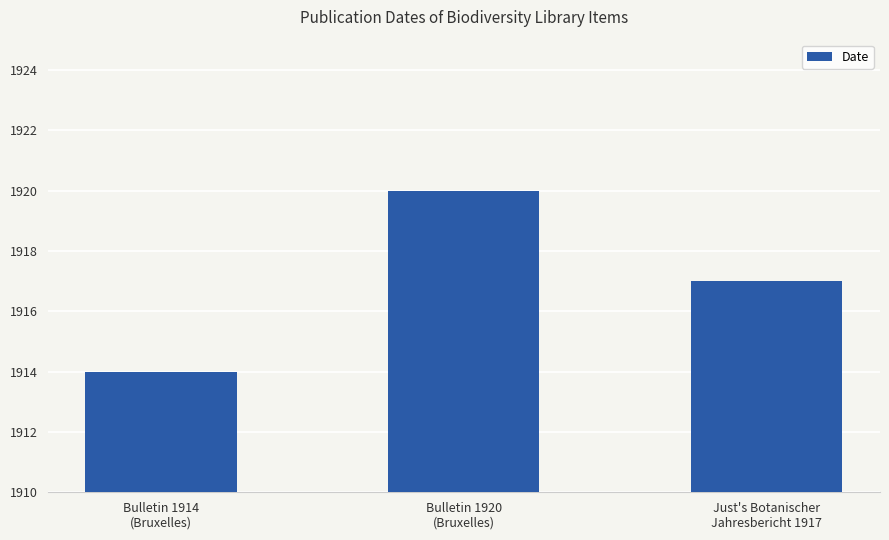

List the labels in order of value, largest first.

Bulletin 1920
(Bruxelles), Just's Botanischer
Jahresbericht 1917, Bulletin 1914
(Bruxelles)